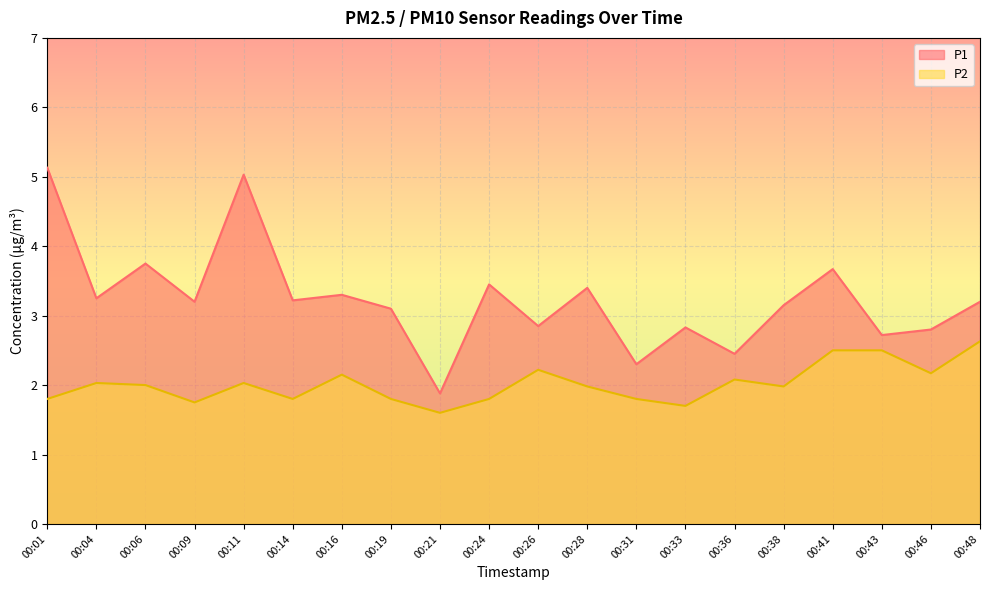

Between 00:01 and 00:19, which is larger?

00:01